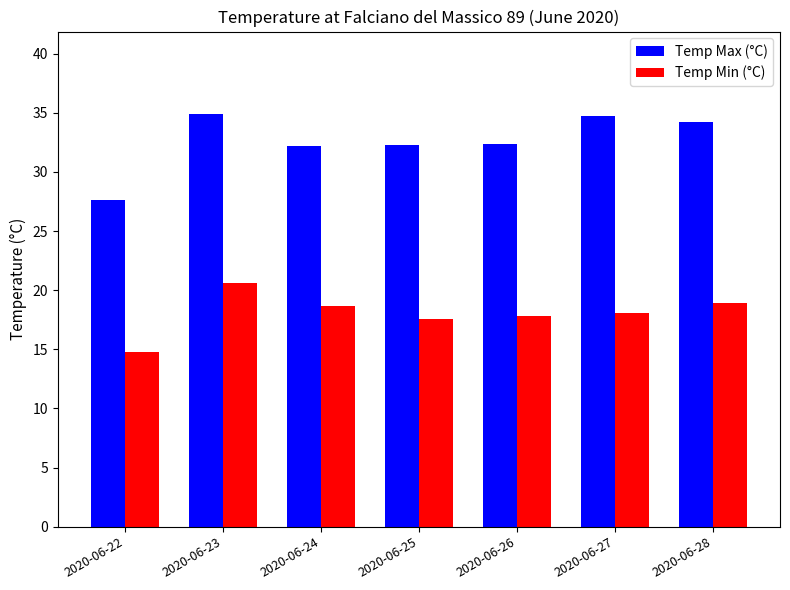

List the series in order of their peak value, lowest first.

Temp Min (°C), Temp Max (°C)